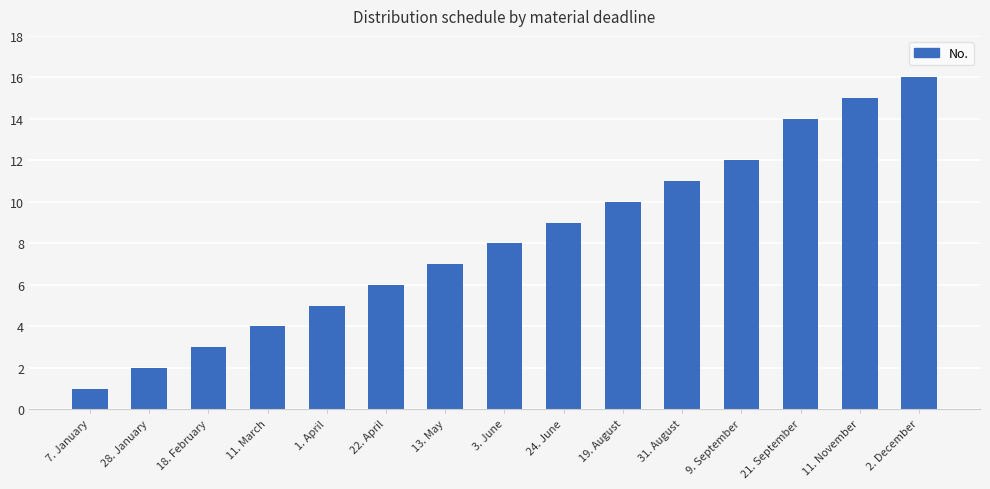

What is the ratio of the value at 11. March to the value at 9. September?

0.3